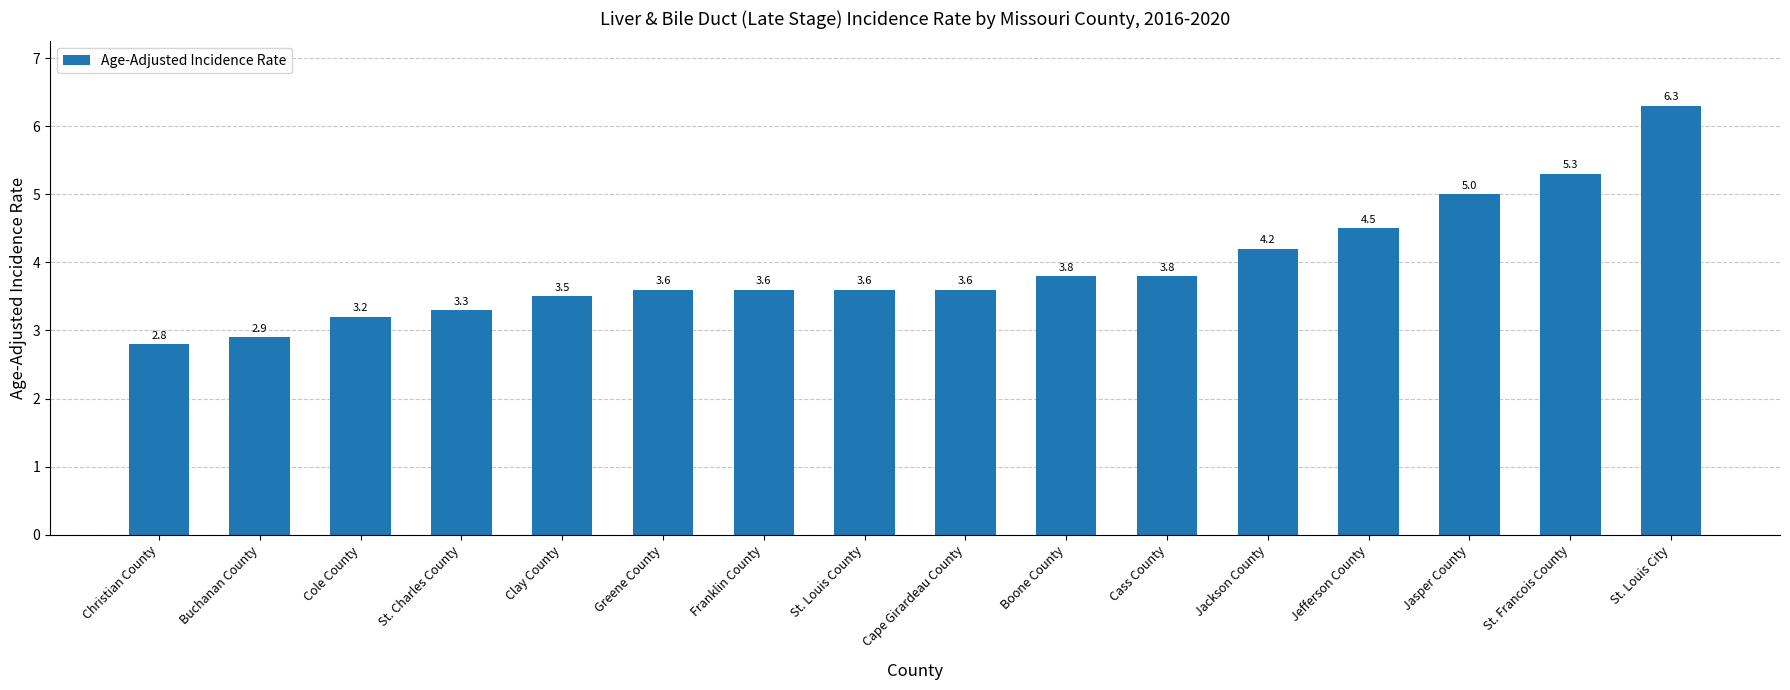

What is the average value?

3.9